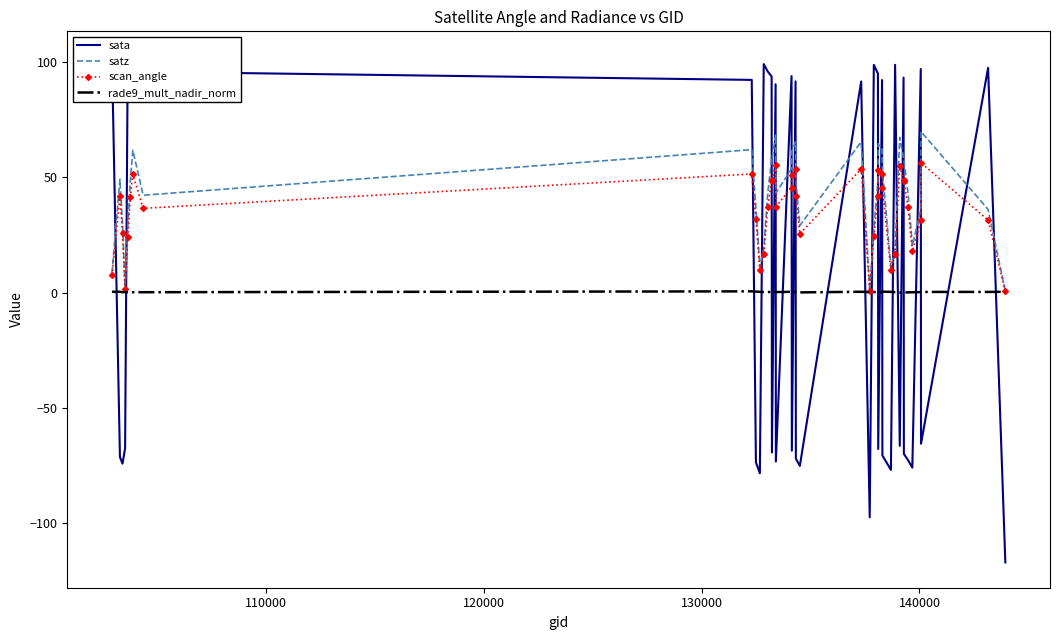

In rade9_mult_nadir_norm, how many points are lower than both neighbors (excluding endpoints)?

11